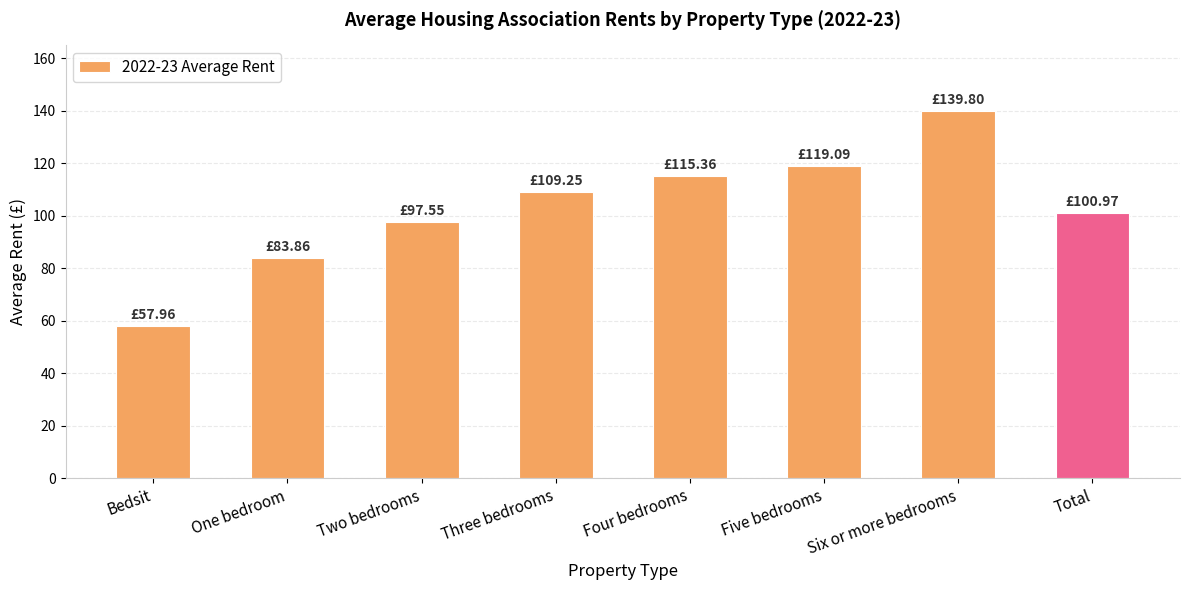

The chart shows a value of 101.0 at Total. True or false?

True